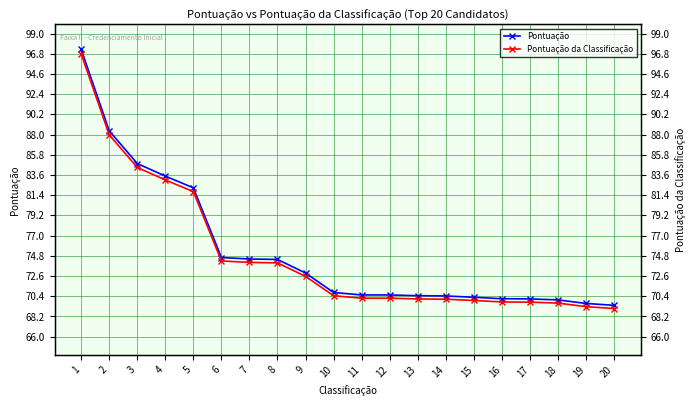

What is the spread (max minus min) of values at 1?

0.5